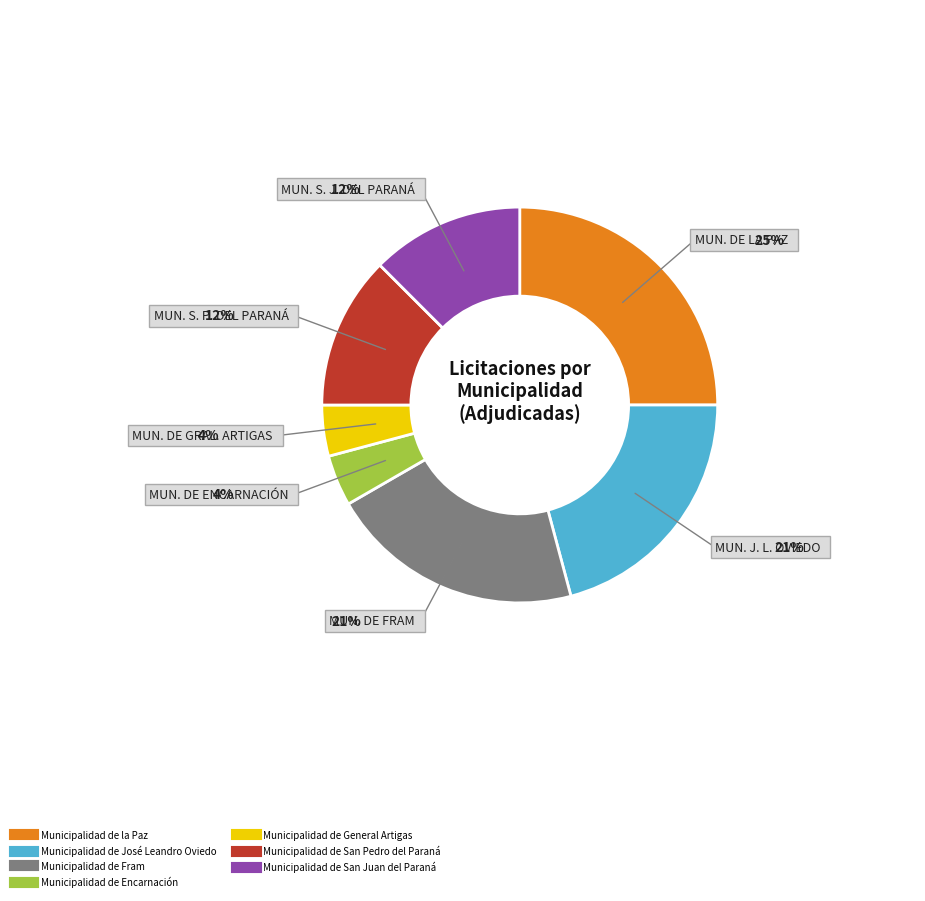

The Municipalidad de la Paz slice represents 17% of the pie. True or false?

False